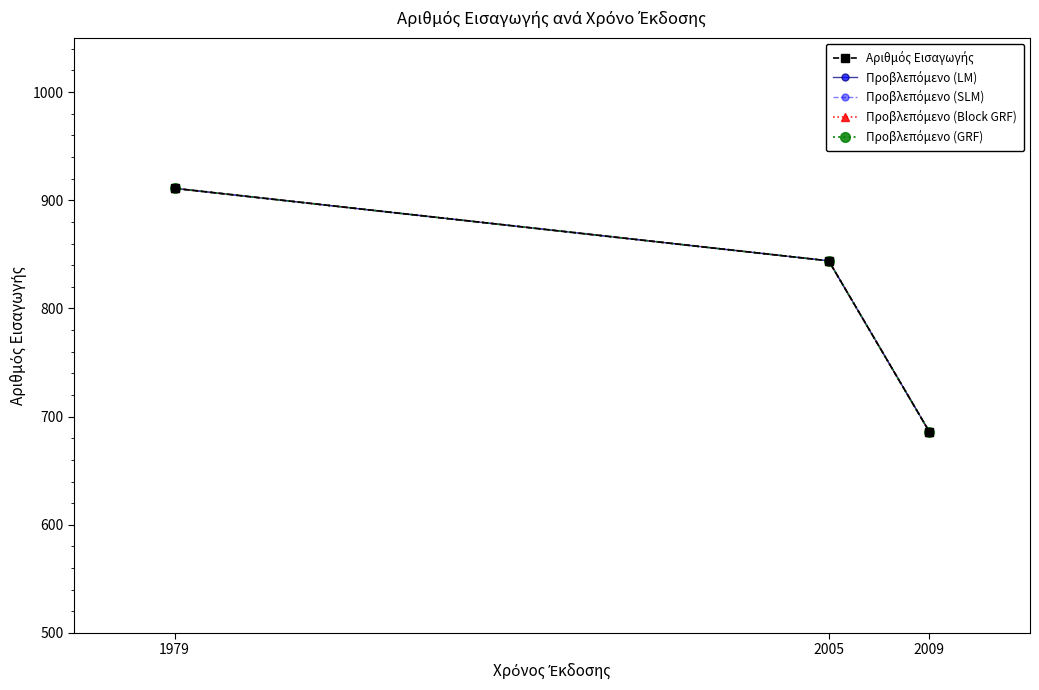

Is this an area chart (filled region under the line)?

No